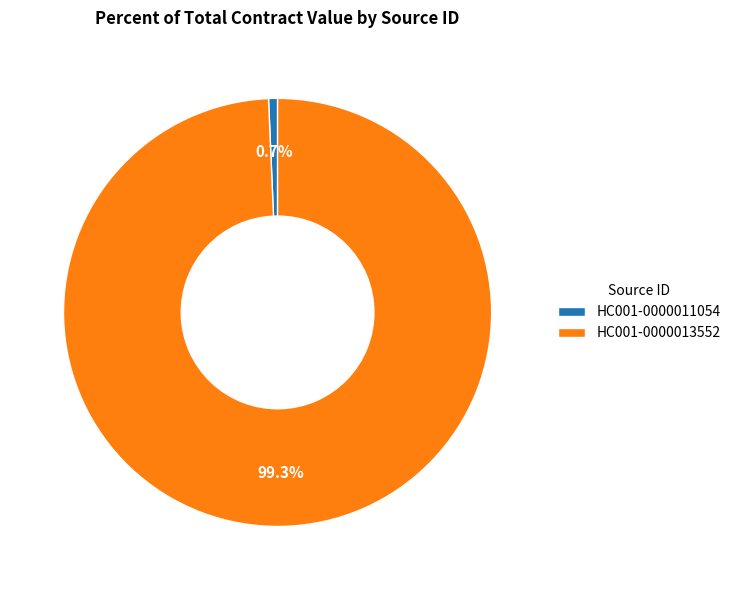

Which category has the biggest portion of the pie?

HC001-0000013552